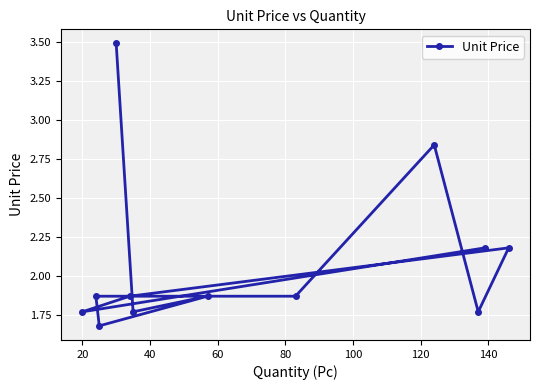

What is the average value?

2.1